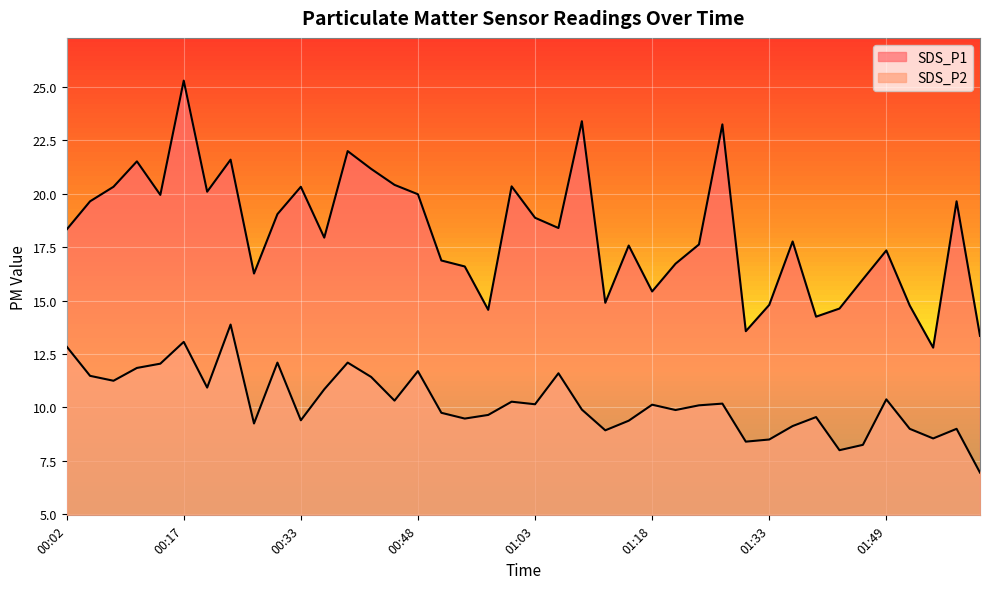

Reading left to right, transcribe all the data shown in this chart.

SDS_P1: 00:02=18.3	00:05=19.6	00:08=20.3	00:11=21.5	00:14=19.9	00:17=25.3	00:20=20.1	00:23=21.6	00:26=16.3	00:30=19.1	00:33=20.3	00:36=17.9	00:39=22.0	00:42=21.2	00:45=20.4	00:48=20.0	00:51=16.9	00:54=16.6	00:57=14.6	01:00=20.4	01:03=18.9	01:06=18.4	01:09=23.4	01:12=14.9	01:15=17.6	01:18=15.4	01:21=16.7	01:24=17.6	01:27=23.2	01:30=13.6	01:33=14.8	01:37=17.8	01:40=14.2	01:43=14.6	01:46=16.0	01:49=17.4	01:52=14.8	01:55=12.8	01:58=19.6	02:01=13.3
SDS_P2: 00:02=12.8	00:05=11.5	00:08=11.2	00:11=11.8	00:14=12.1	00:17=13.1	00:20=10.9	00:23=13.9	00:26=9.2	00:30=12.1	00:33=9.4	00:36=10.8	00:39=12.1	00:42=11.4	00:45=10.3	00:48=11.7	00:51=9.8	00:54=9.5	00:57=9.7	01:00=10.3	01:03=10.2	01:06=11.6	01:09=9.9	01:12=8.9	01:15=9.4	01:18=10.1	01:21=9.9	01:24=10.1	01:27=10.2	01:30=8.4	01:33=8.5	01:37=9.1	01:40=9.6	01:43=8.0	01:46=8.2	01:49=10.4	01:52=9.0	01:55=8.6	01:58=9.0	02:01=7.0